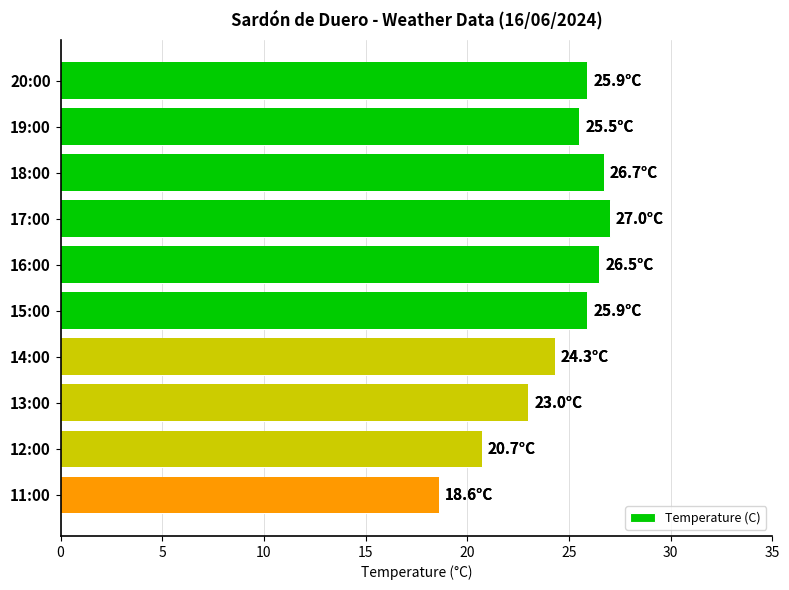

At which label is the value closest to 22?

13:00